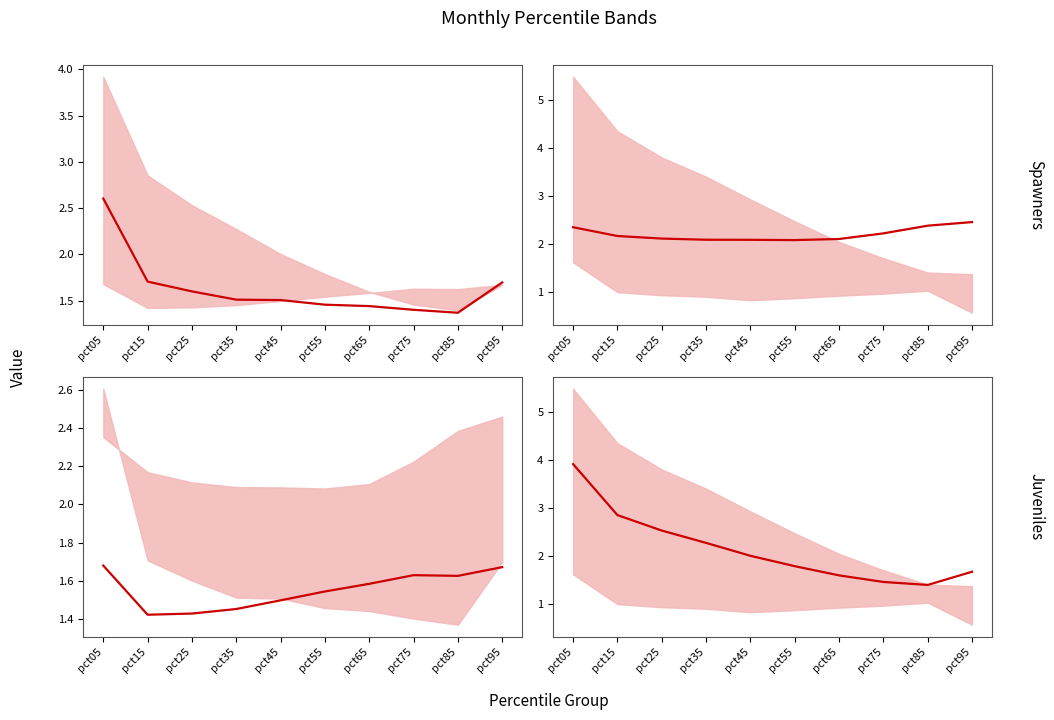

Where is the first local minimum for May median?

pct55